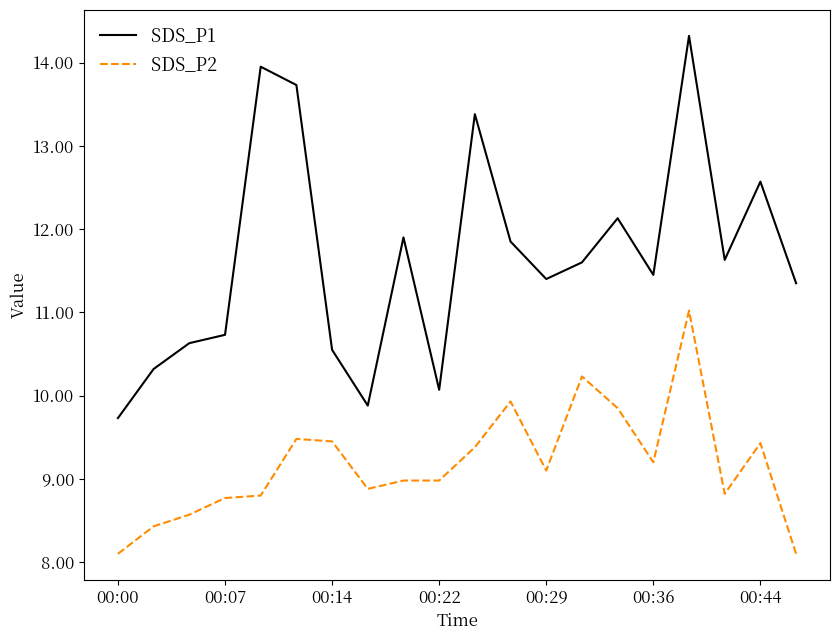

Does the chart have visible grid lines?

No